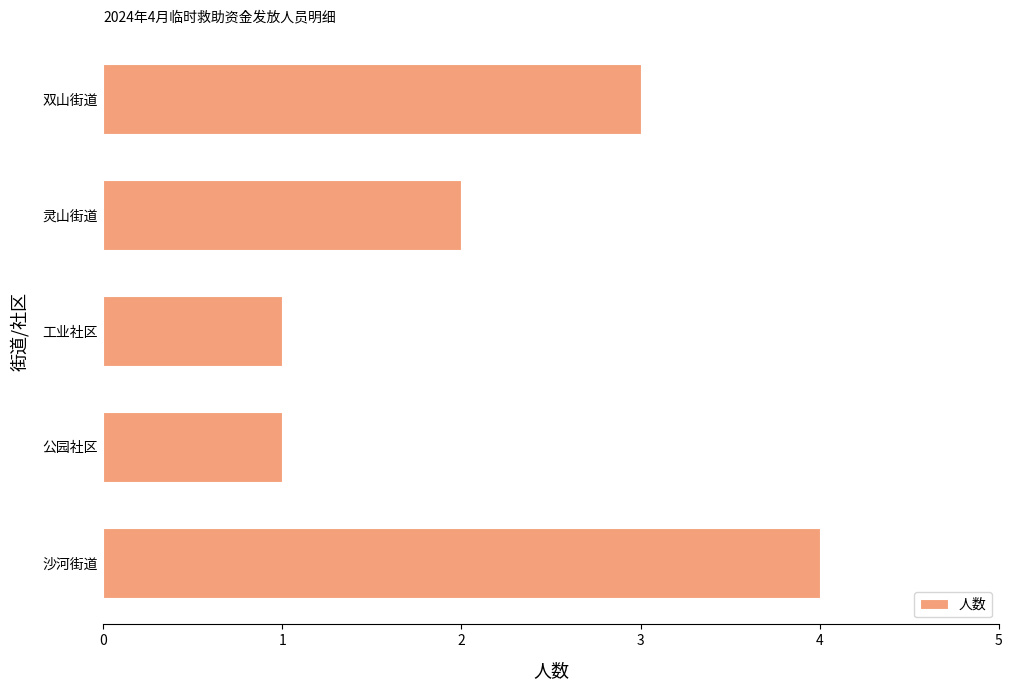

What is the ratio of the value at 公园社区 to the value at 工业社区?

1.0